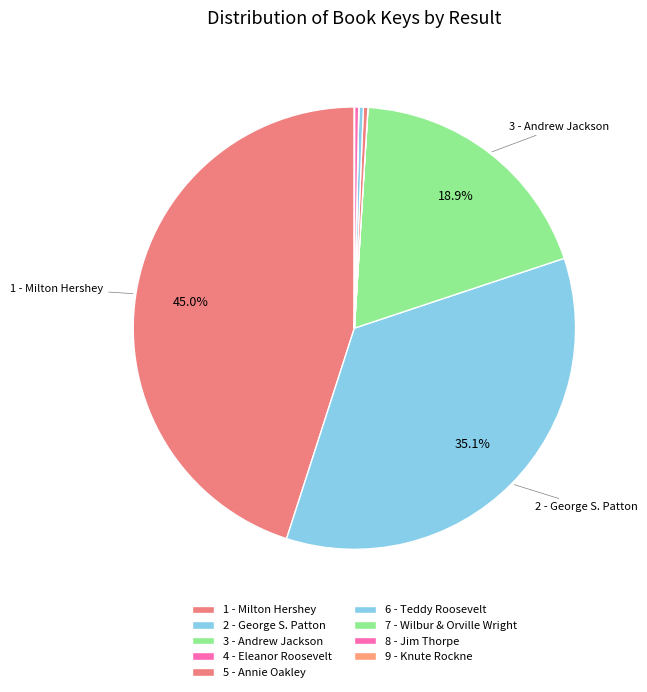

Is it true that 9 - Knute Rockne is 0% of the pie?

True